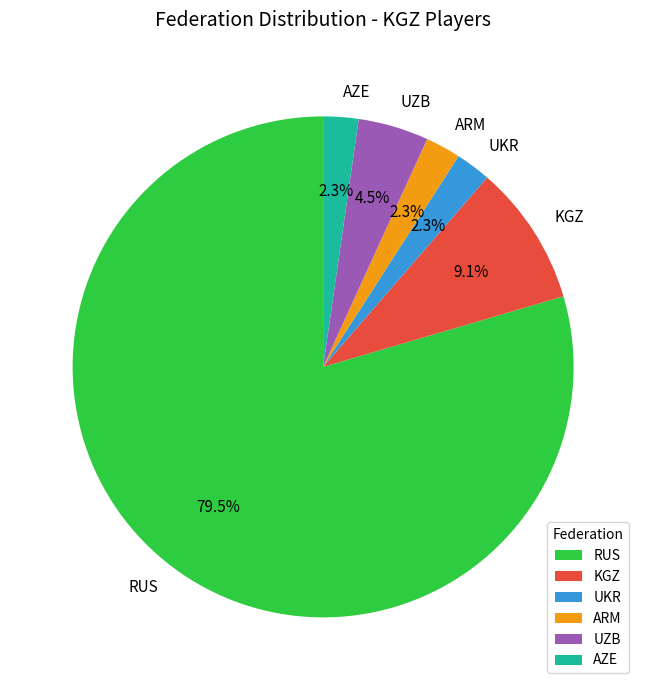

To the nearest percent, what percentage of the pie is AZE?

2%